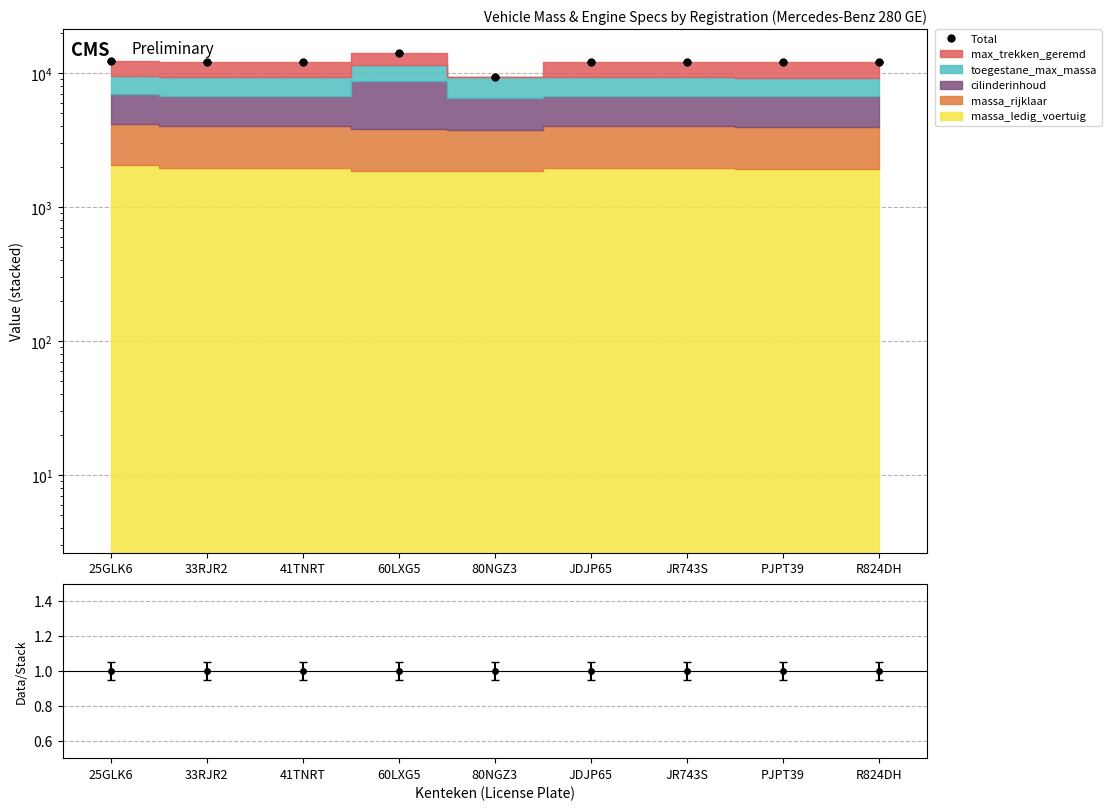

Does the chart have visible grid lines?

Yes